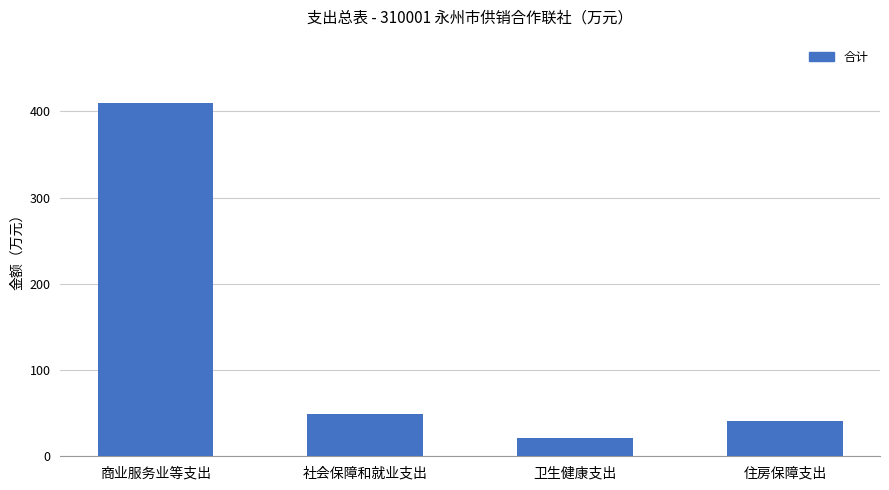

Reading left to right, list all the values displayed in this chart.

商业服务业等支出=409.5	社会保障和就业支出=49.2	卫生健康支出=20.7	住房保障支出=41.1